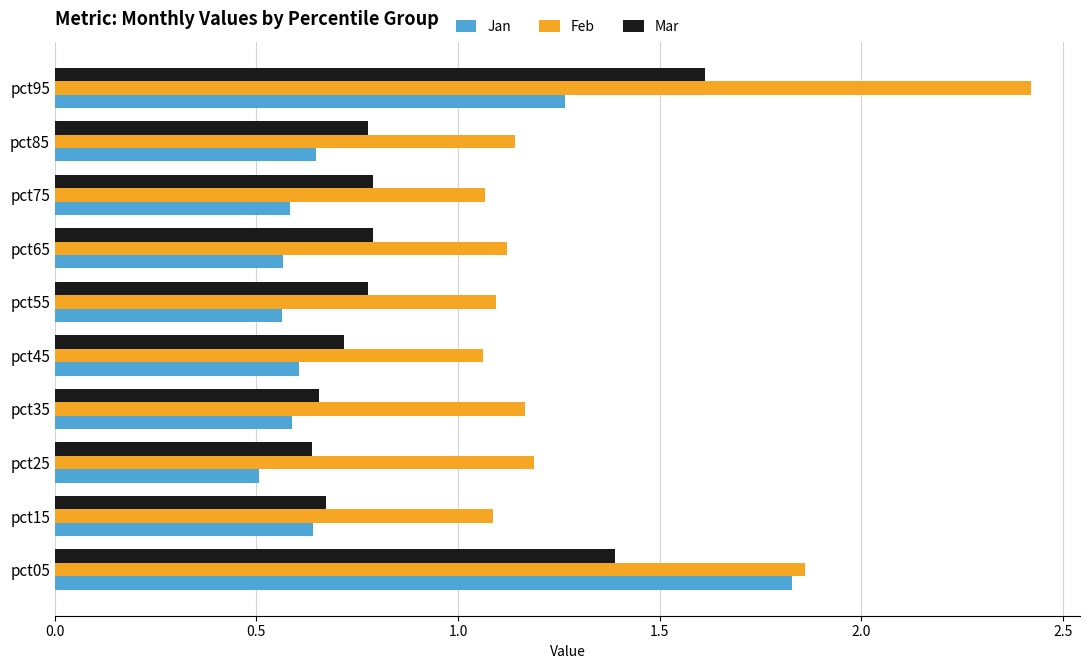

At which label does Mar reach its peak?

pct95